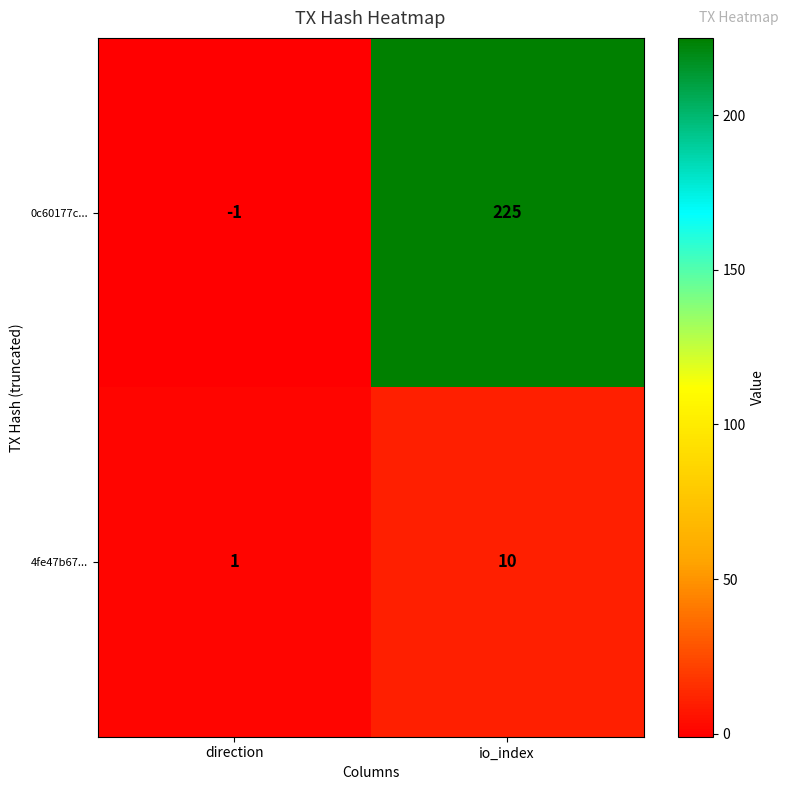

At which category does the chart reach its minimum across all series?

direction